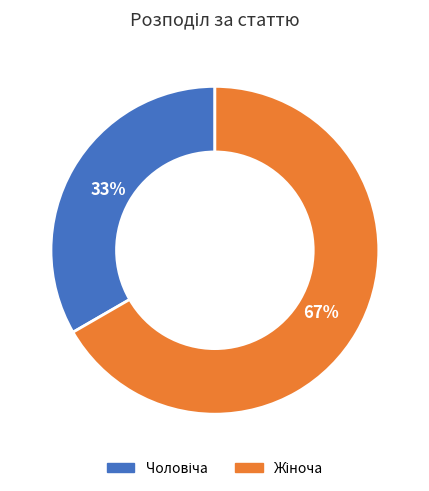

To the nearest percent, what is the average slice percentage?

50%